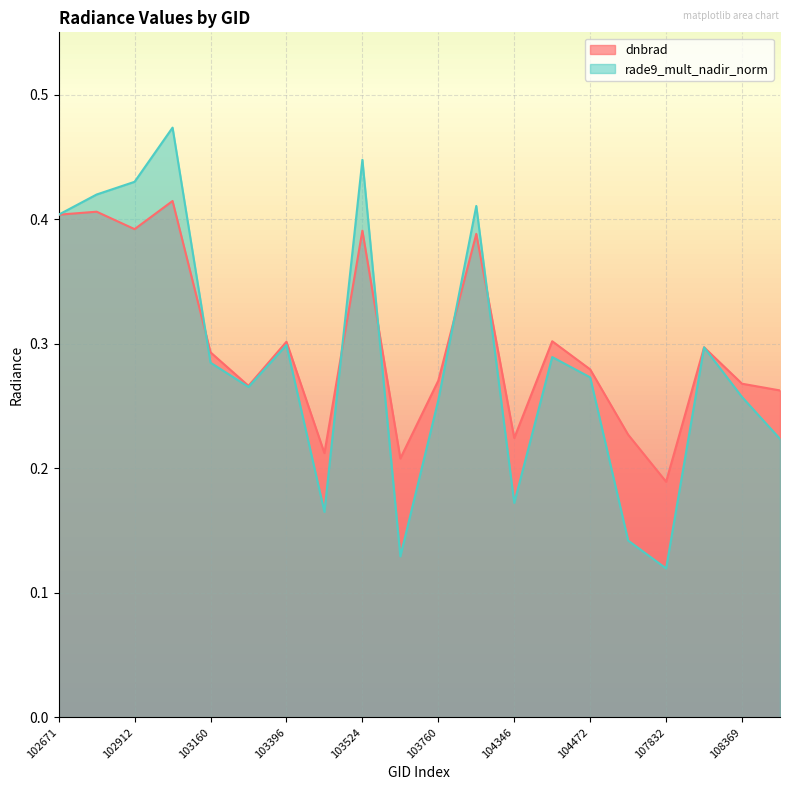

True or false: rade9_mult_nadir_norm has a value of 0.2 at 102919.

False